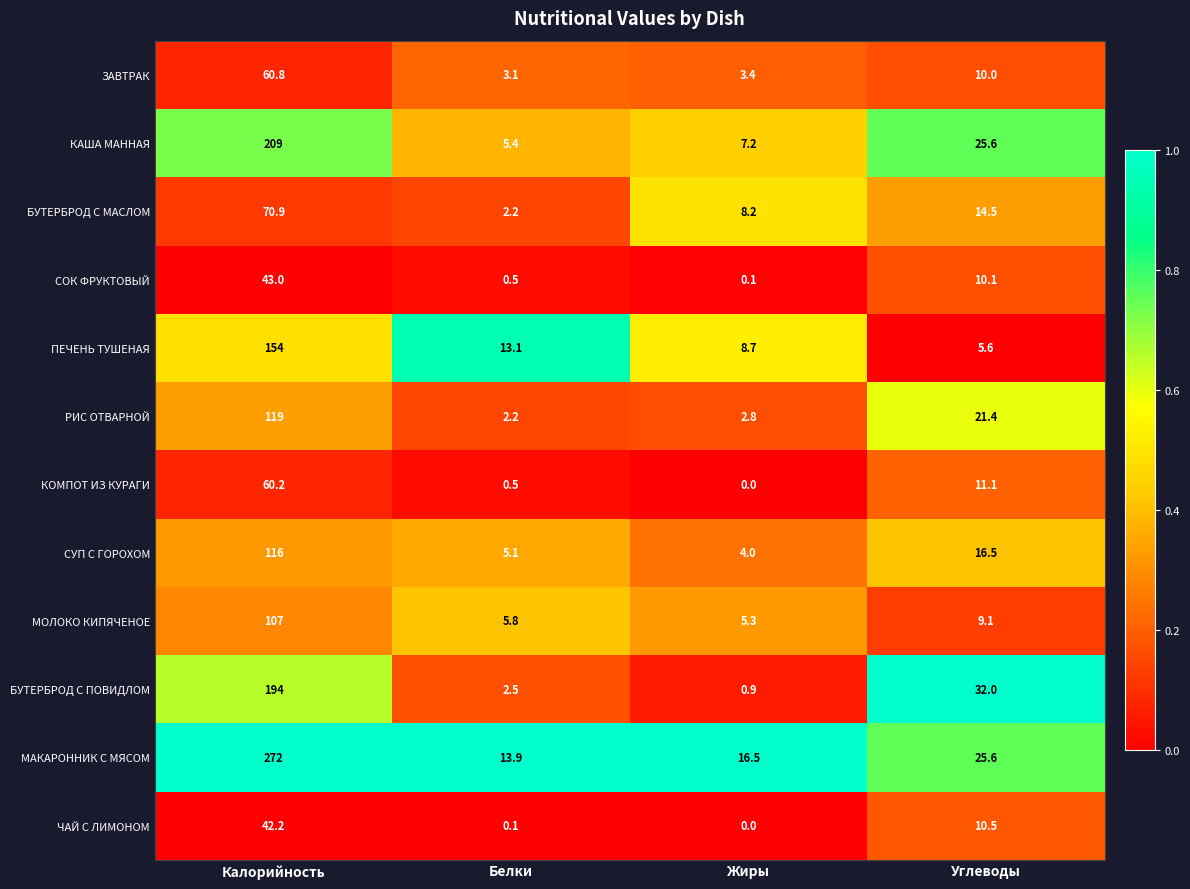

Is it true that БУТЕРБРОД С МАСЛОМ equals 14.1 at Жиры?

False